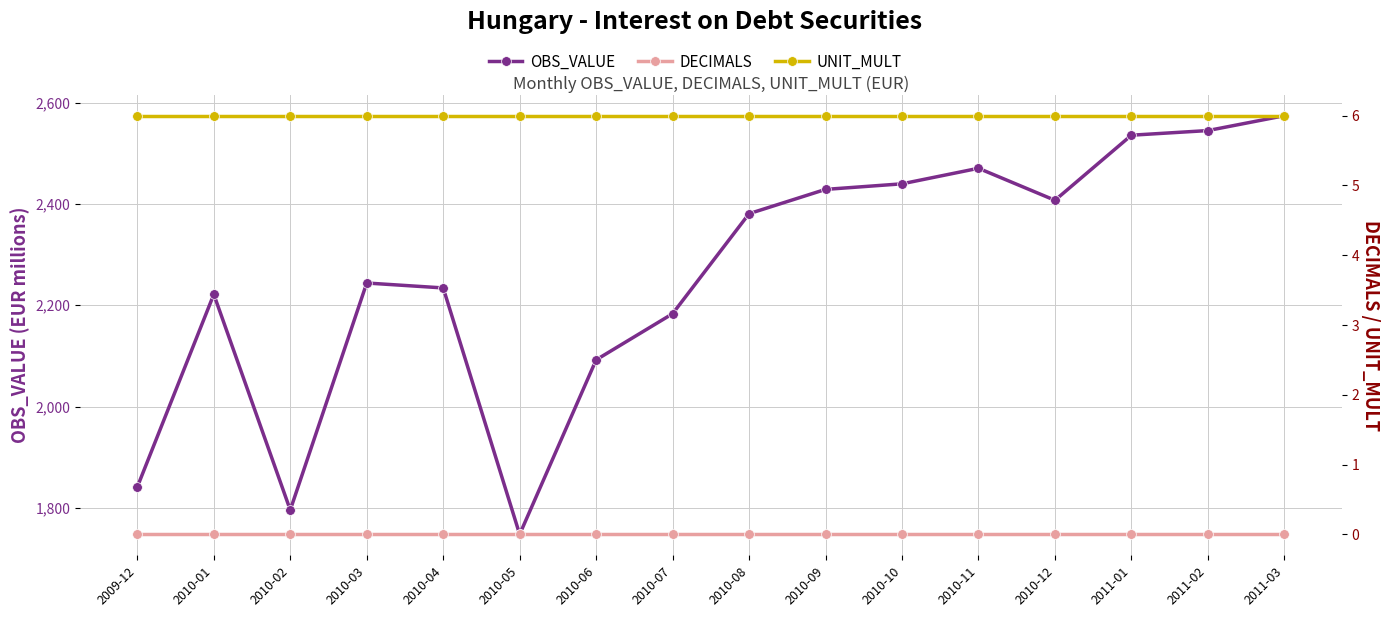

Which category has the lowest value in the DECIMALS series?

2009-12